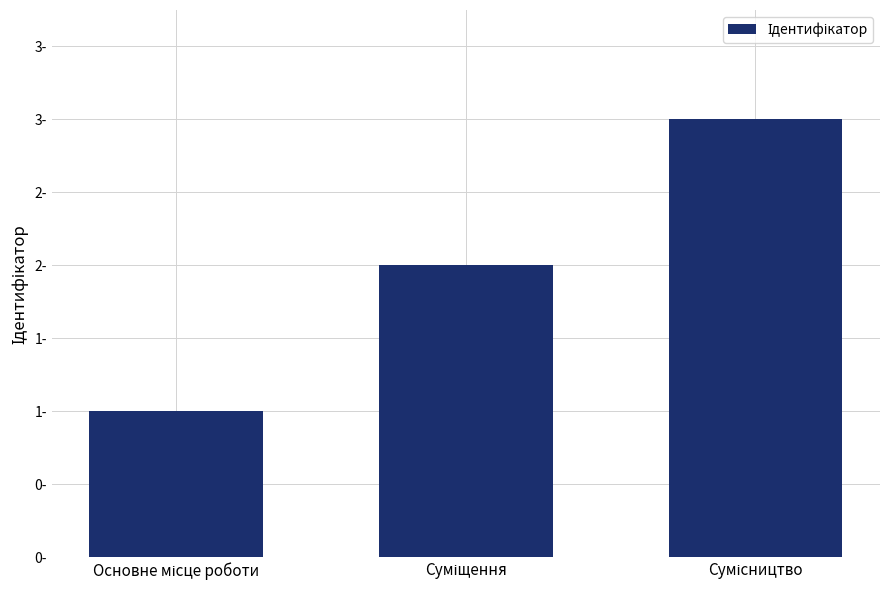

How many values are between 1 and 3?

3